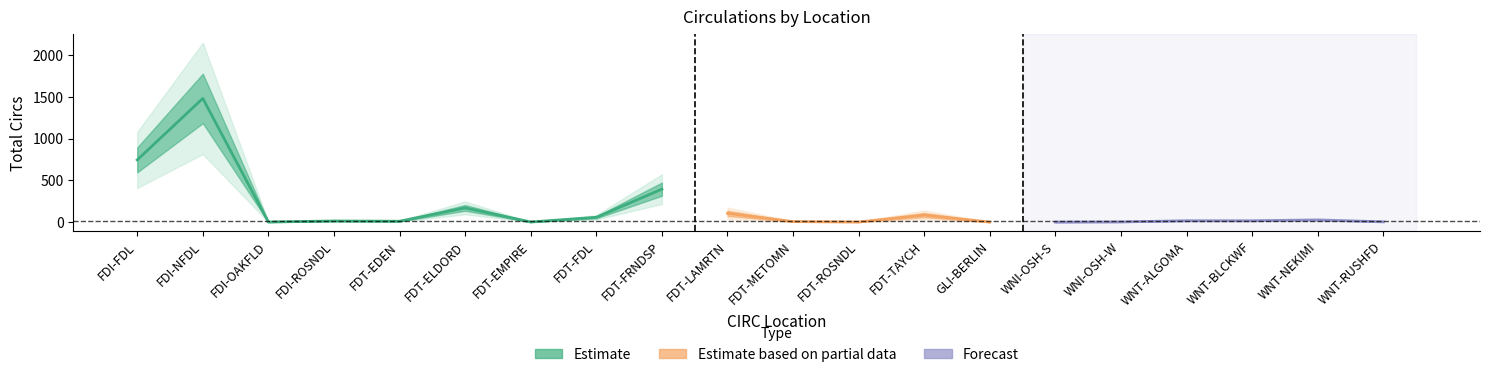

True or false: the data shows 2 at WNI-OSH-W.

False